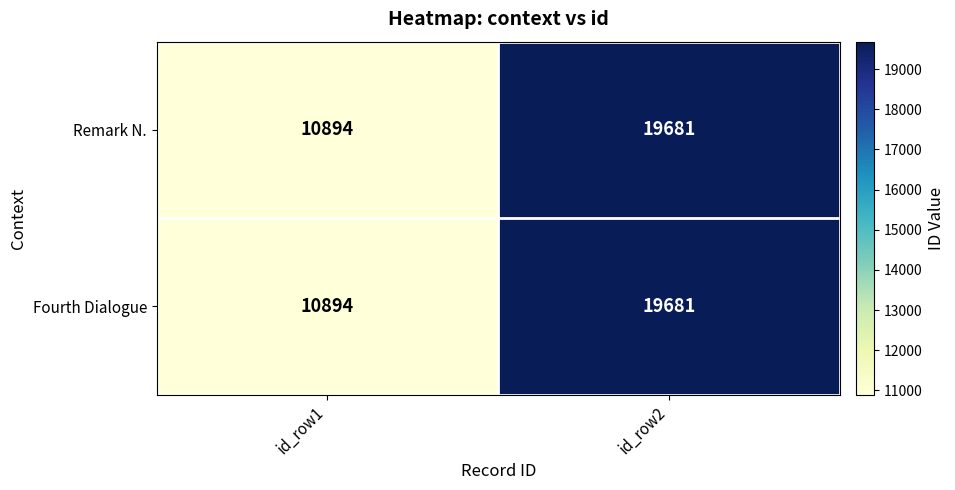

The Fourth Dialogue series shows 11510 at id_row2. True or false?

False